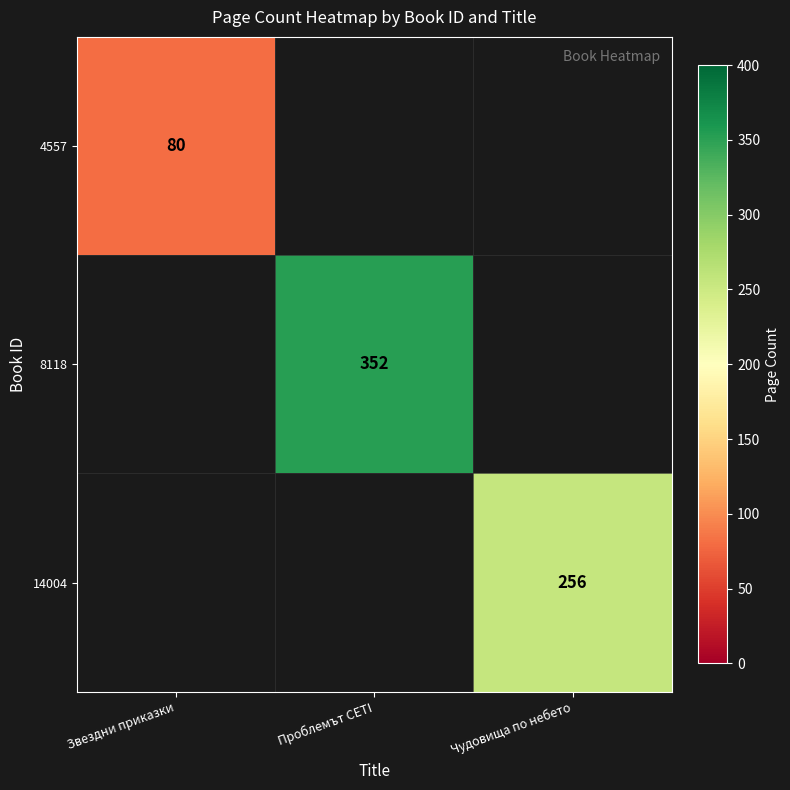

List the series in order of their overall mean, lowest first.

4557, 14004, 8118